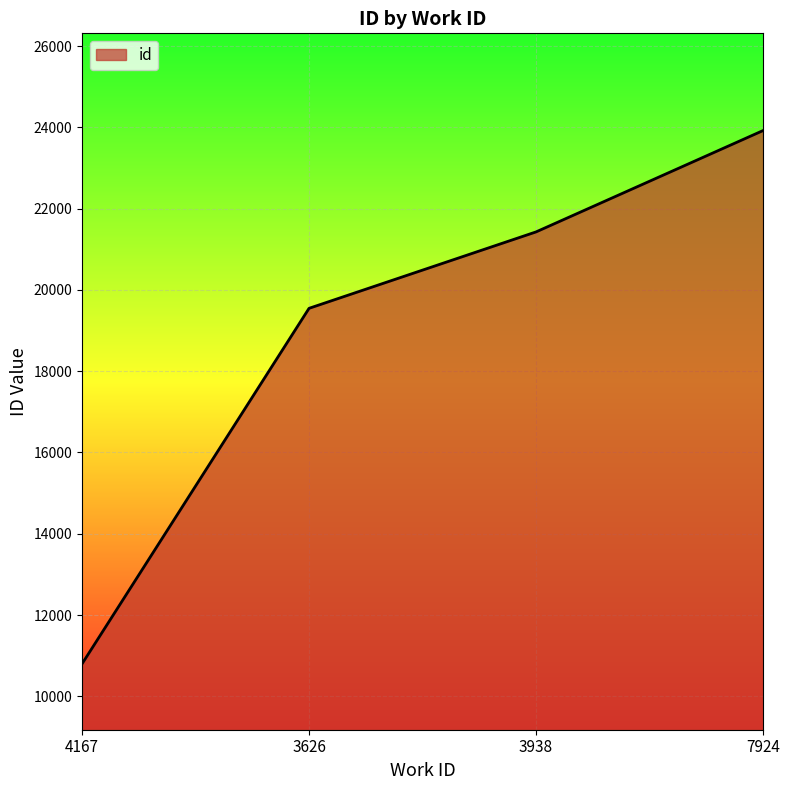

List the labels in order of value, largest first.

7924, 3938, 3626, 4167